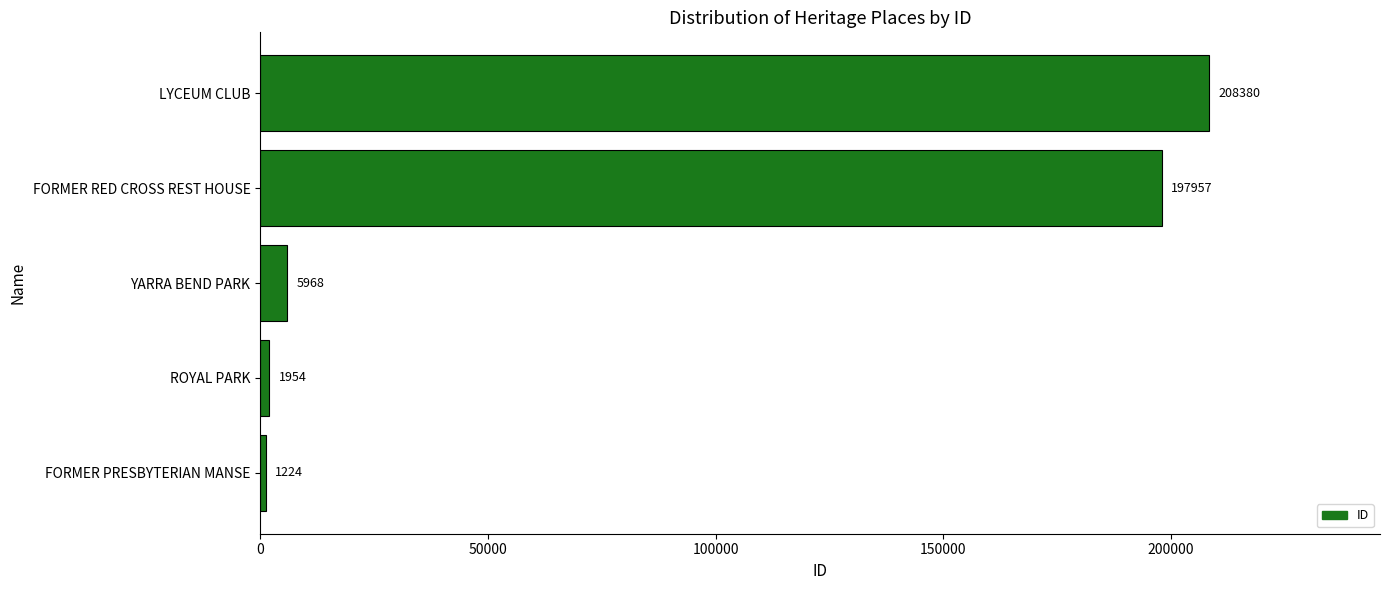

What is the approximate value at FORMER PRESBYTERIAN MANSE?

1224